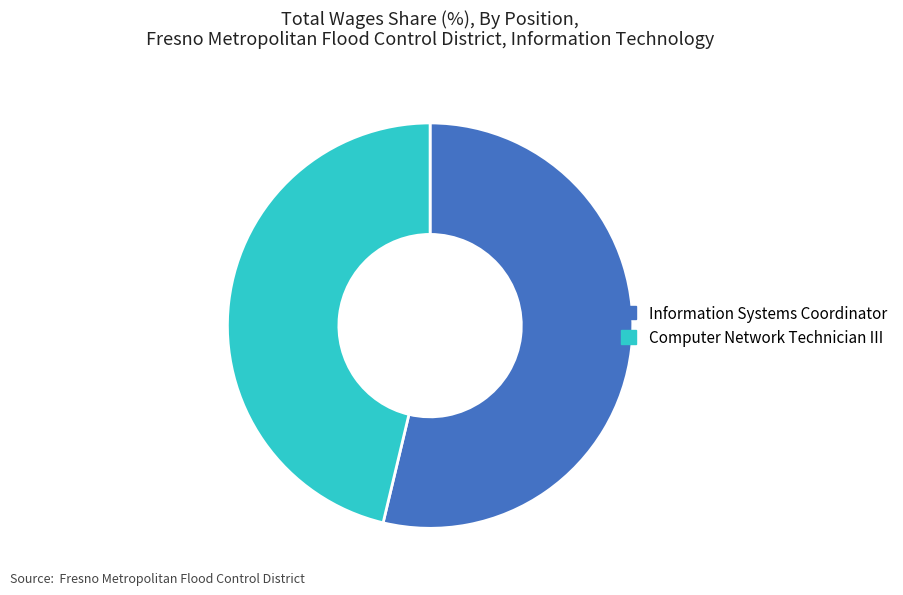

What is the majority slice?

Information Systems Coordinator